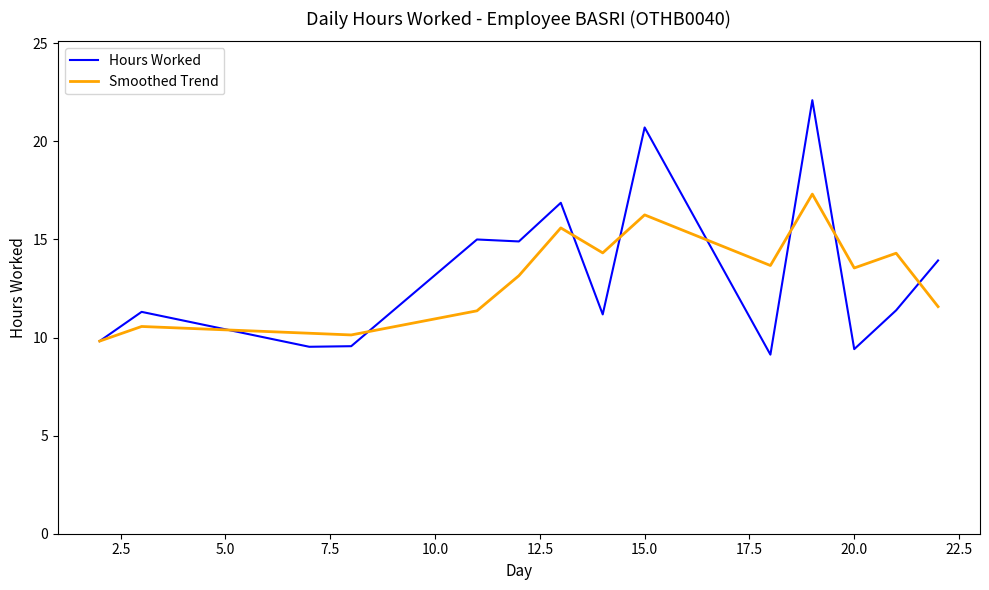

Rank the series by their average value, from highest to lowest.

Hours Worked, Smoothed Trend